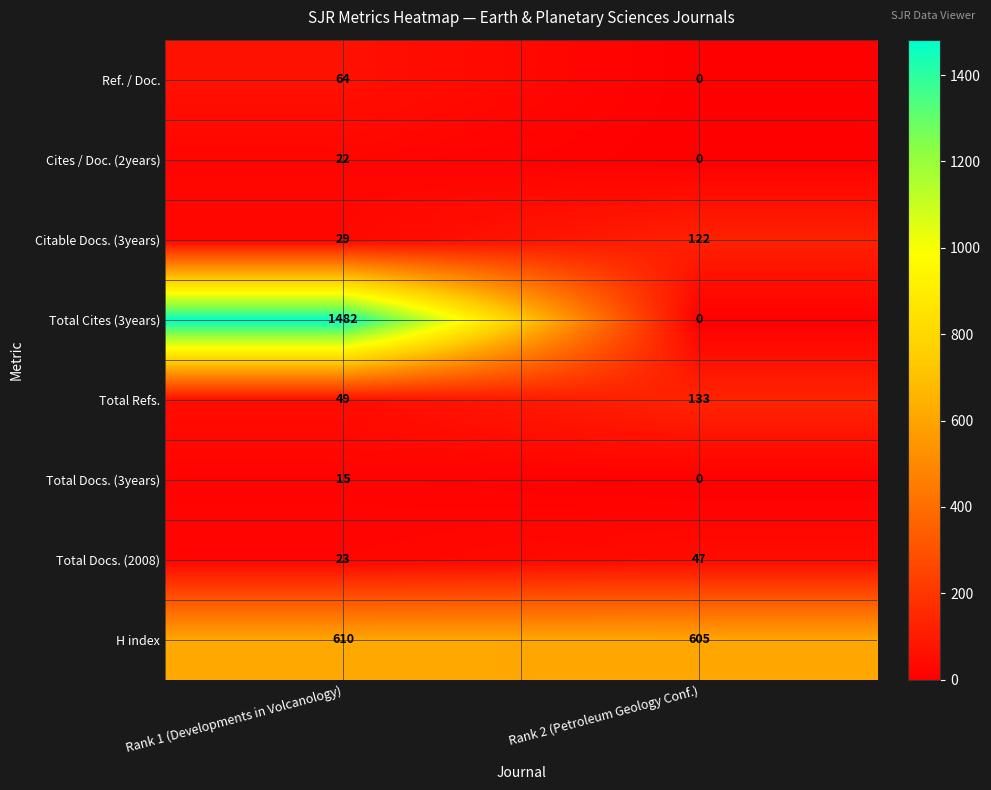

Which series has the largest range (max minus min)?

Total Cites (3years)